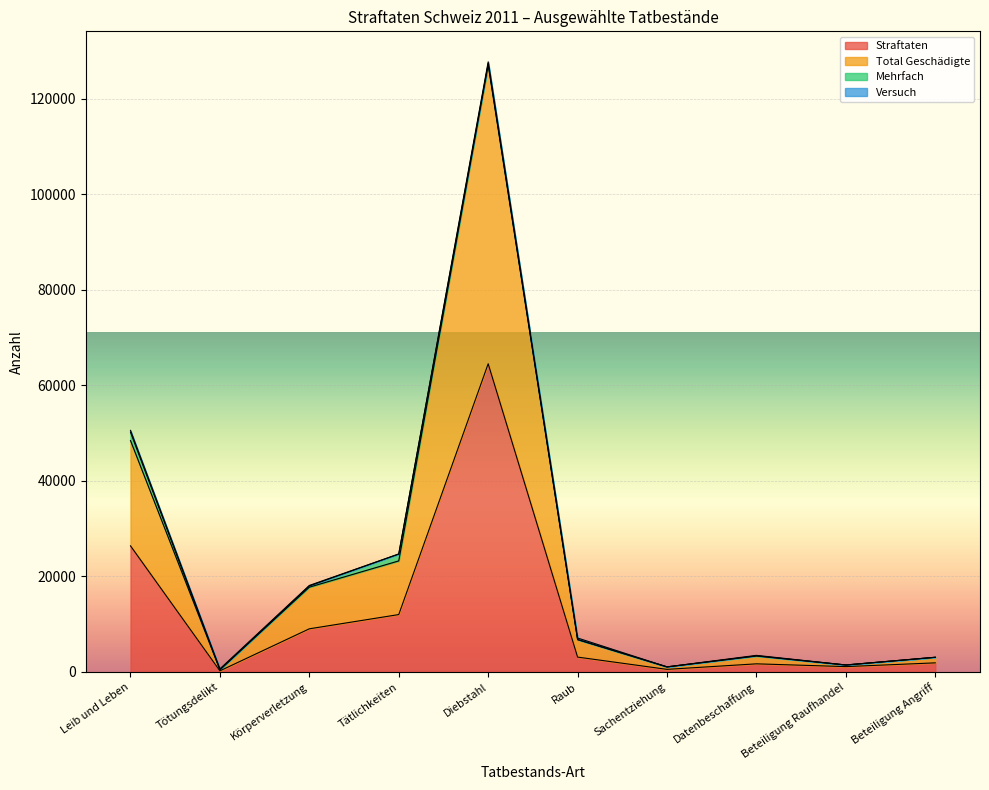

Where is the first local minimum for Total Geschädigte?

Tötungsdelikt